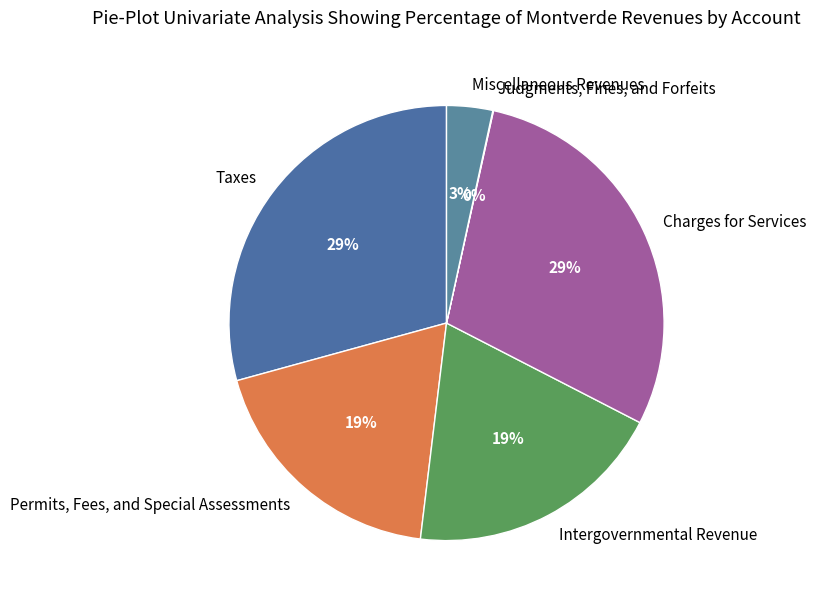

Do Permits, Fees, and Special Assessments and Miscellaneous Revenues together represent more than half of the pie?

No